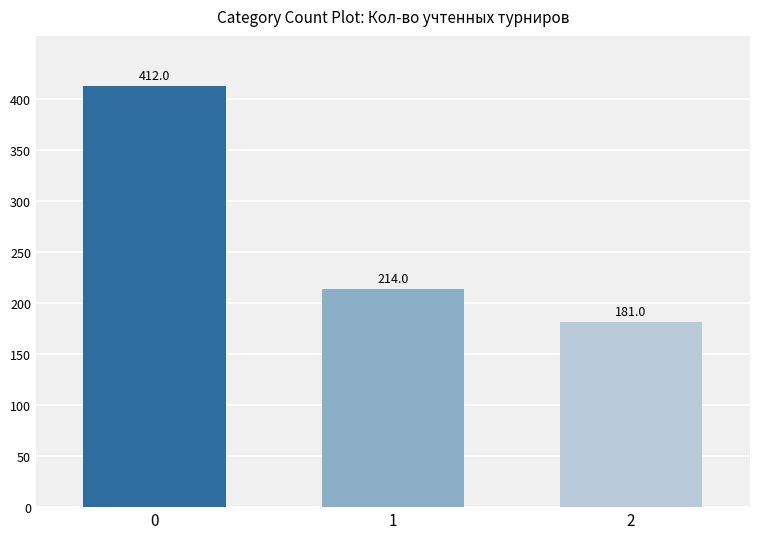

Approximately how many times larger is the value at 2 compared to 0?

0.4